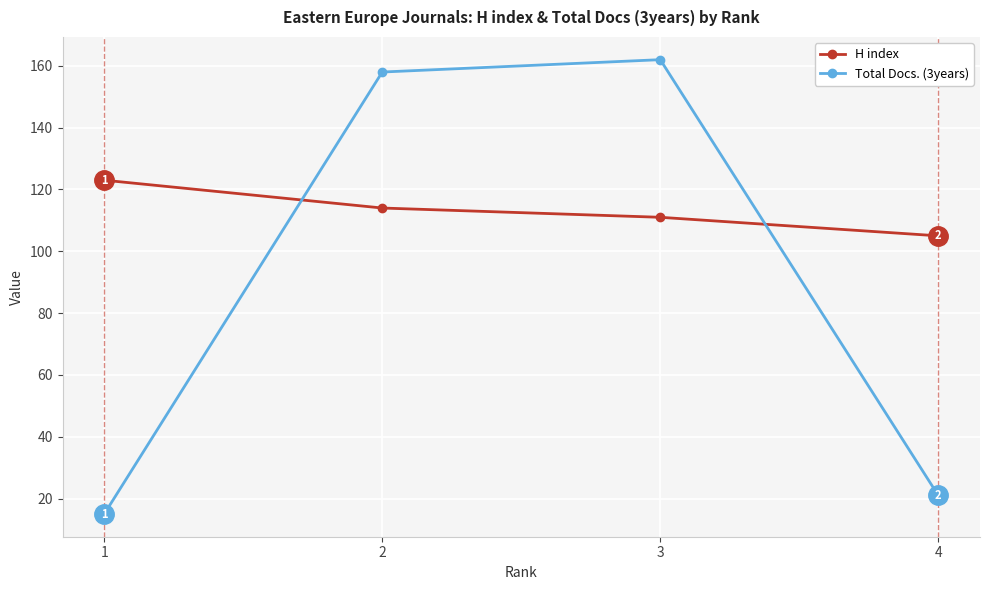

What is the difference between the maximum and minimum values in the Total Docs. (3years) series?

147